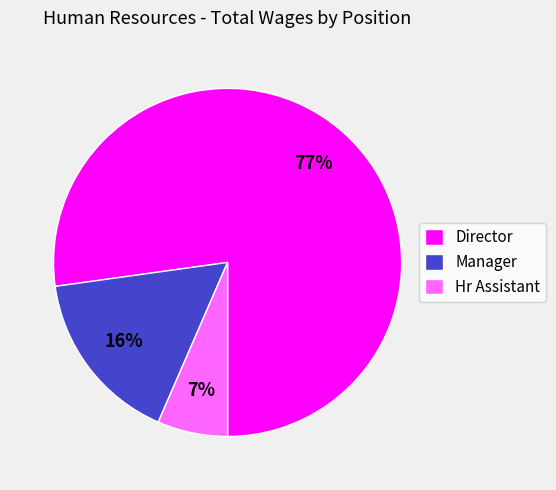

Is there any slice that represents more than half of the pie?

Yes